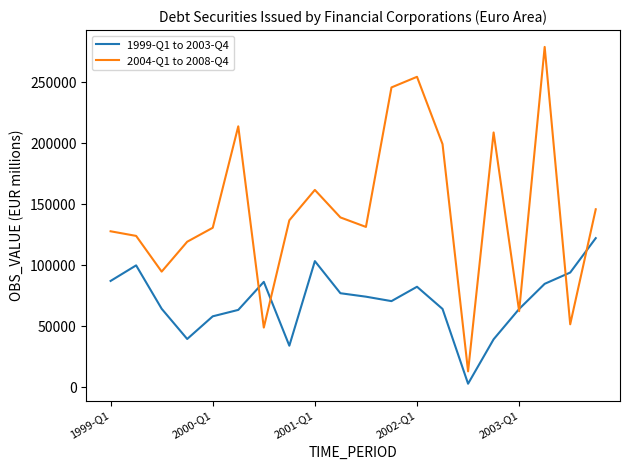

What are all the series names shown in the legend?

1999-Q1 to 2003-Q4, 2004-Q1 to 2008-Q4